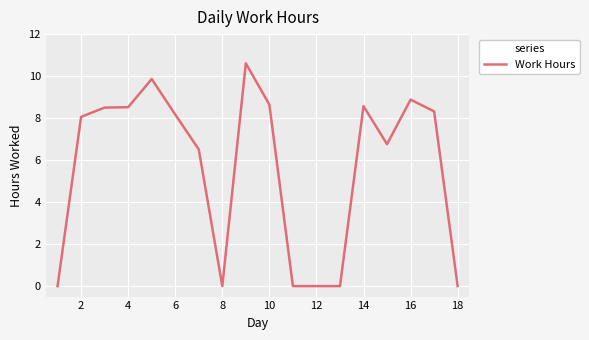

What is the maximum value shown in the chart?

10.6